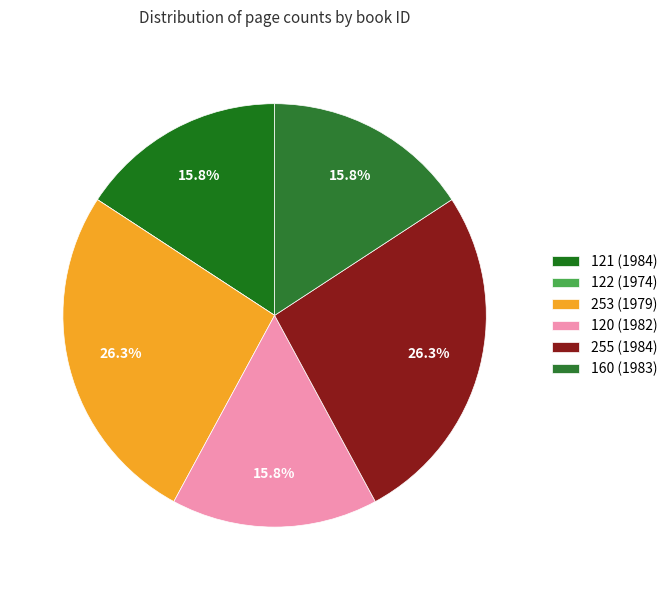

Which slice is the smallest?

122 (1974)